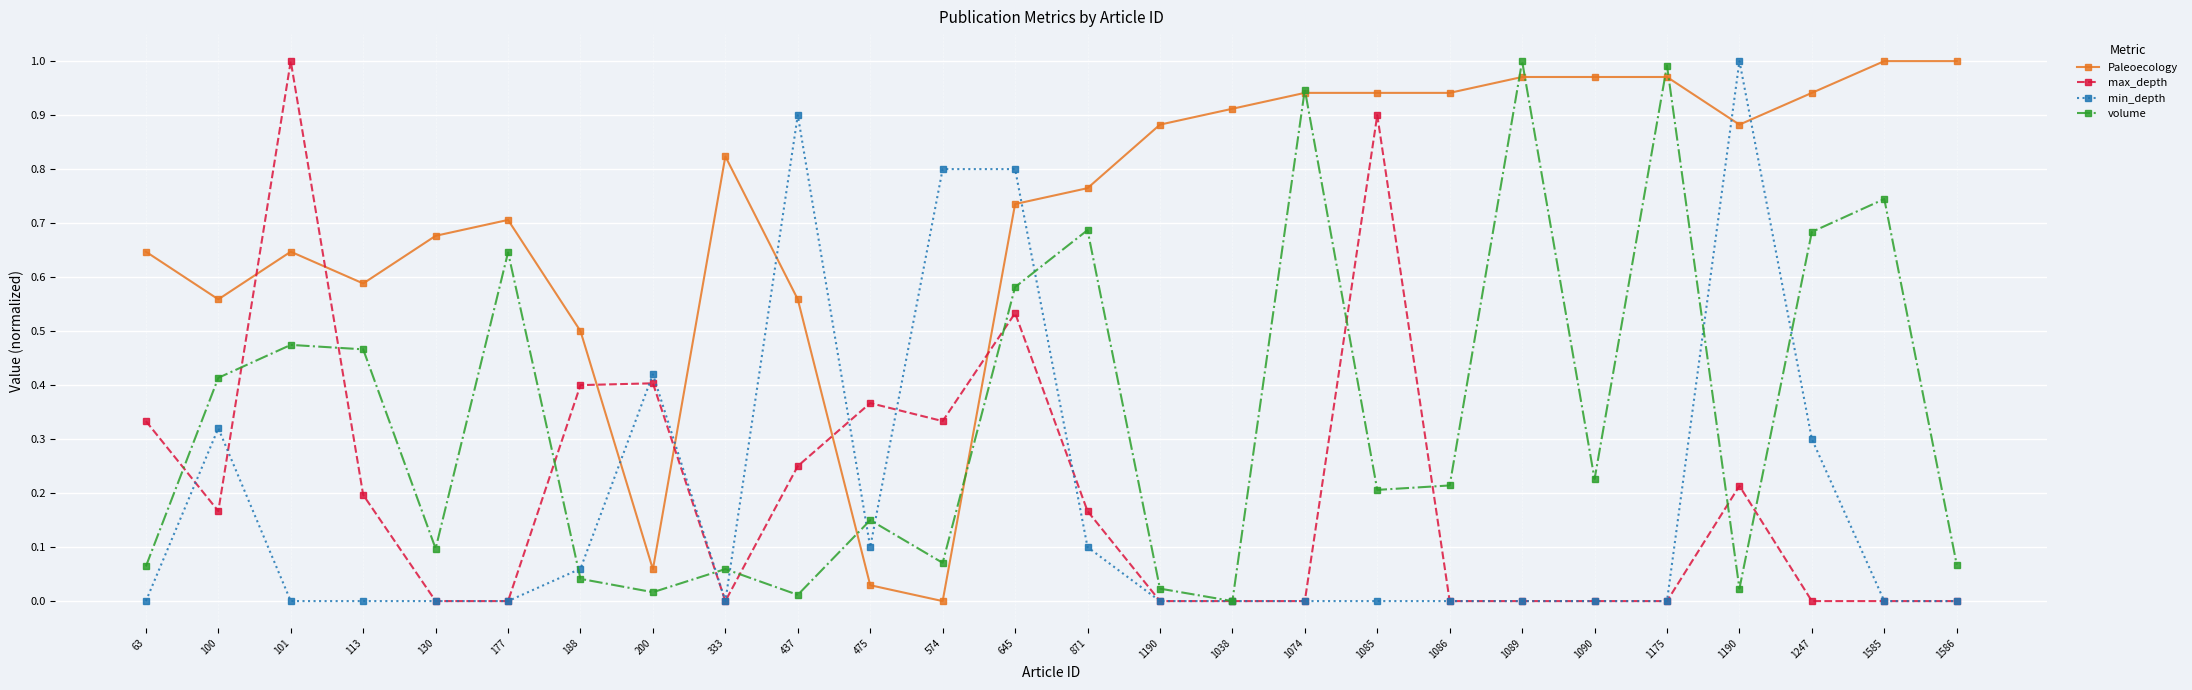

How many categories are shown in the chart?

26